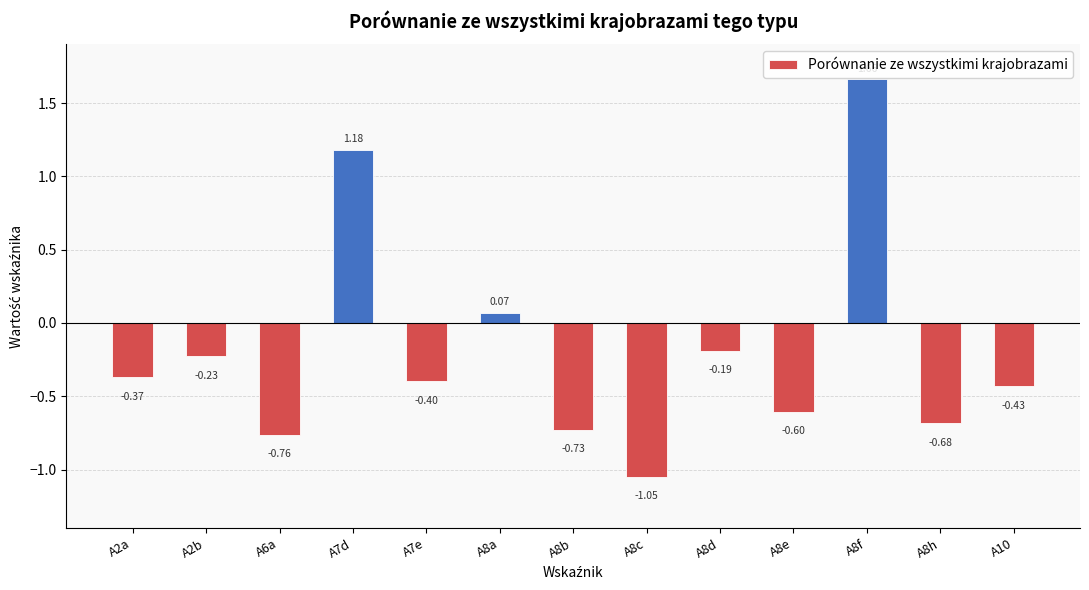

Count the number of data series in this chart.

1